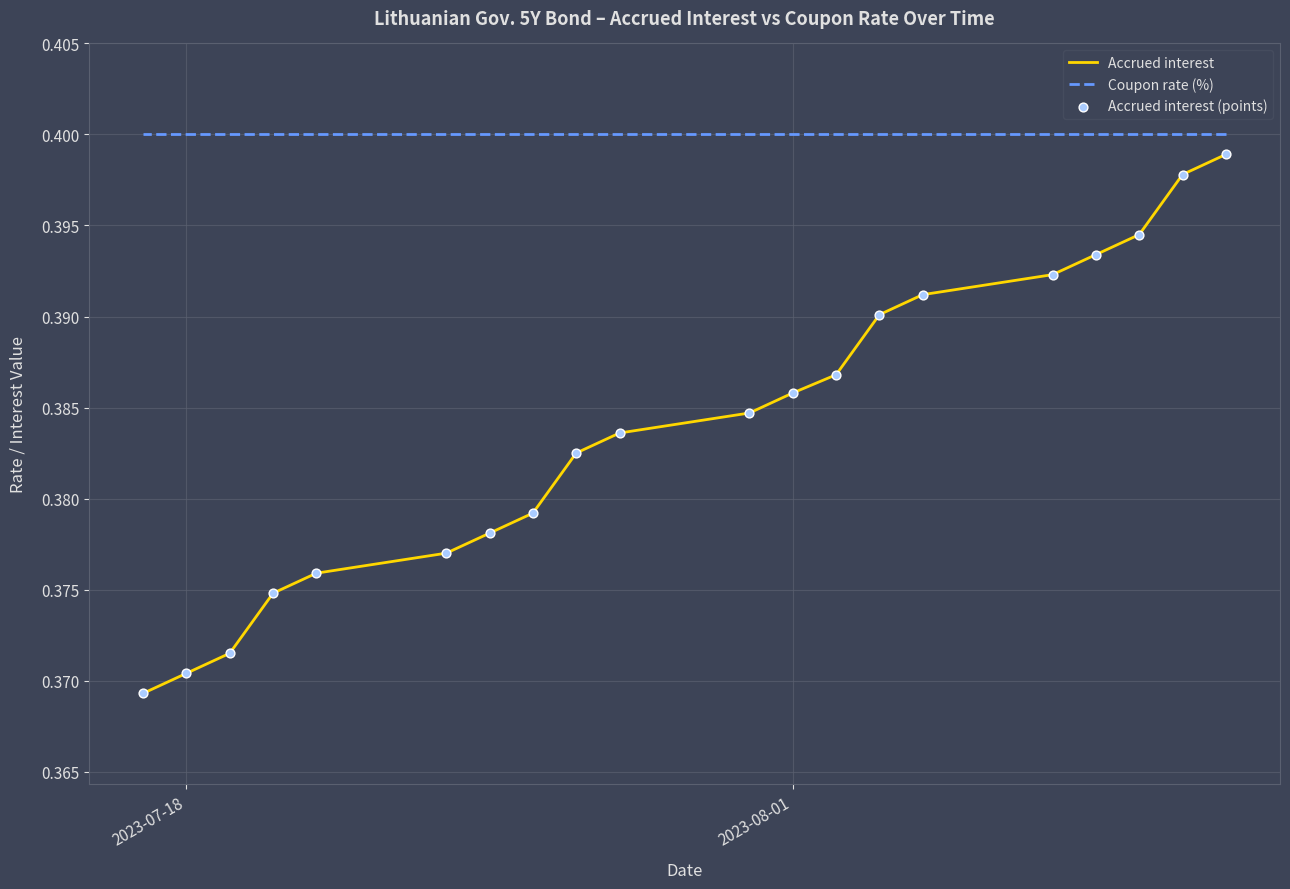

Which series has the widest spread of Y values?

Accrued interest